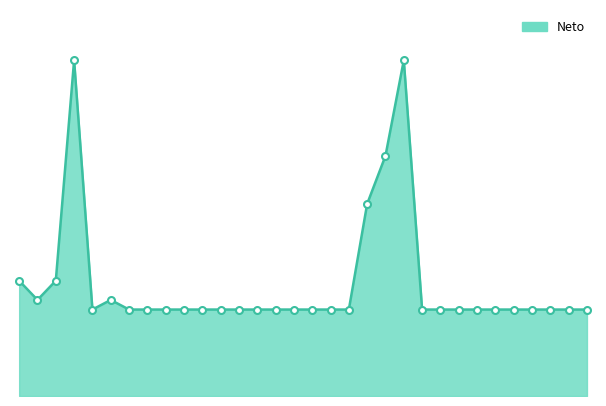

Does the chart have visible grid lines?

No